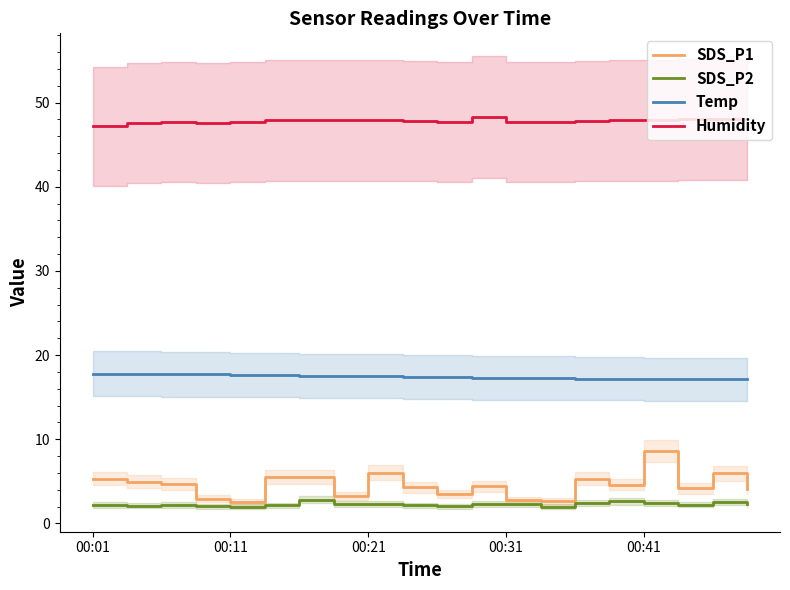

Which series has the widest spread of values?

SDS_P1